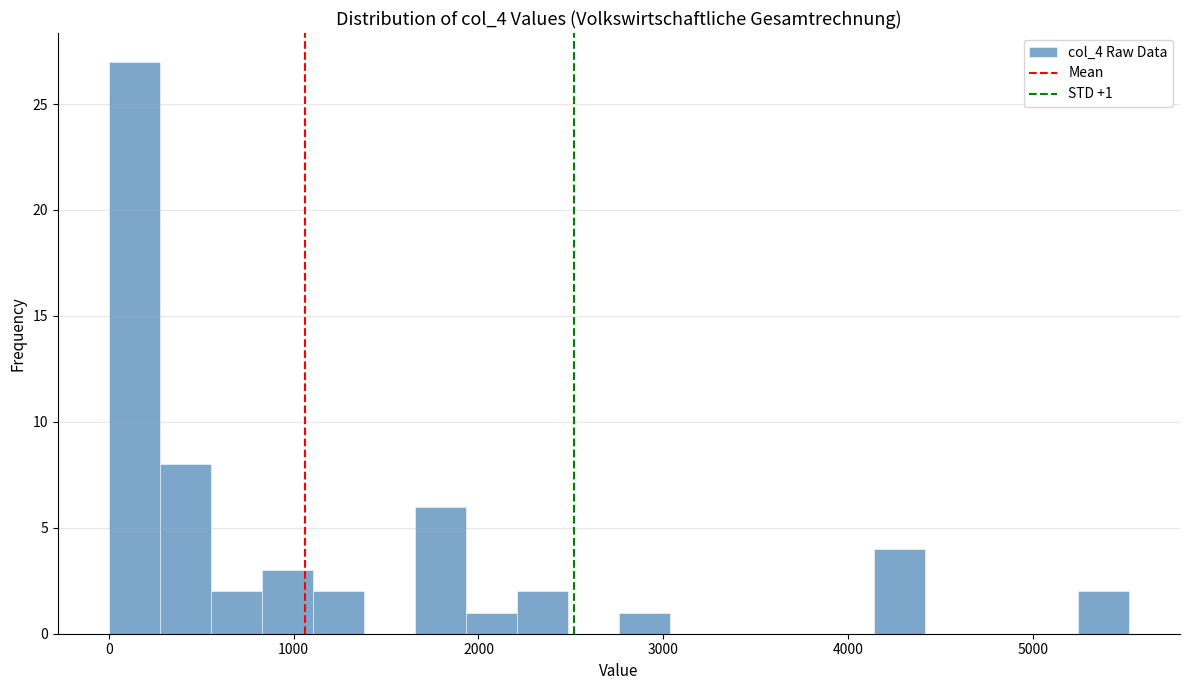

Around what value on the x-axis is the tallest bar? Give the approximate position of its centre, as read against the axis.

100